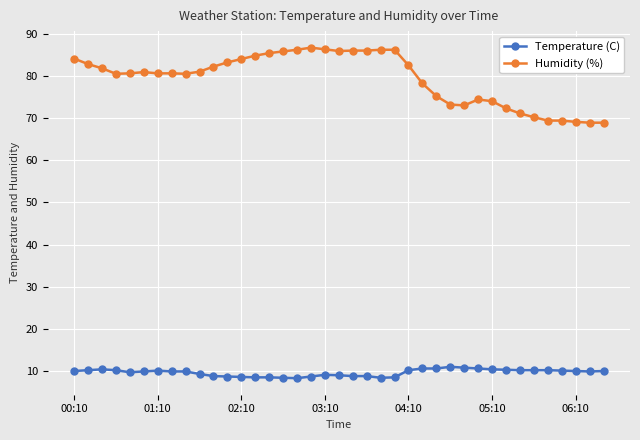

What is the value of the Temperature (C) point at the 3rd from the left?

10.4